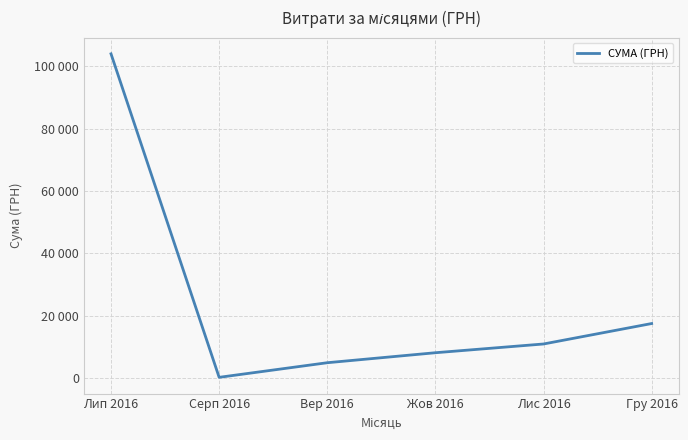

Approximately how many times larger is the value at Гру 2016 compared to Лис 2016?

1.6